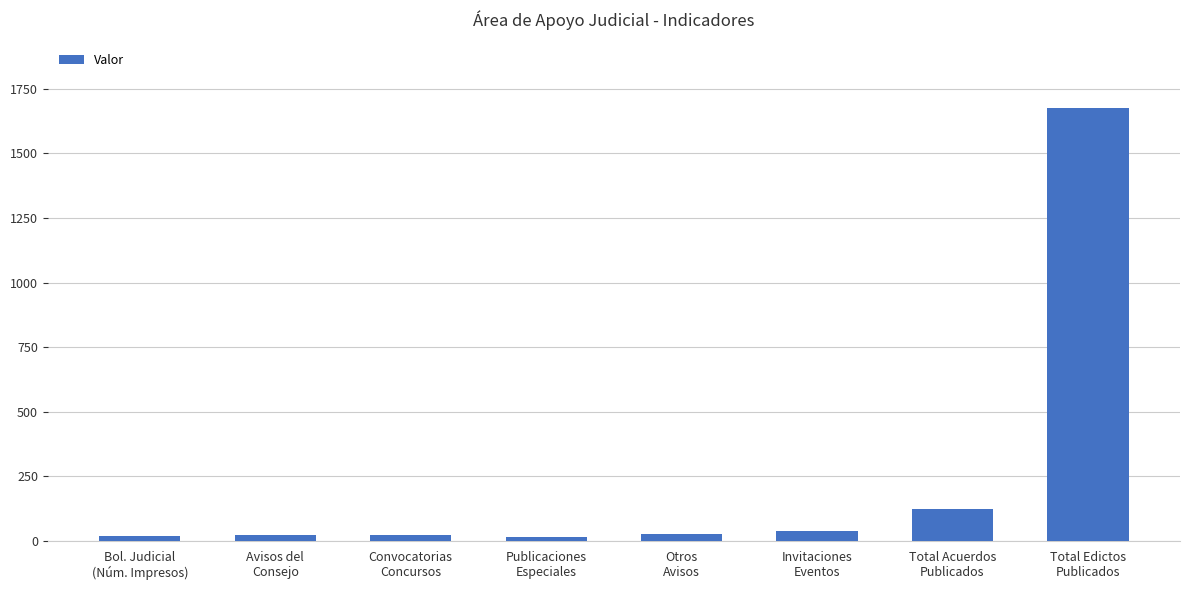

What is the sum of all values?

1947